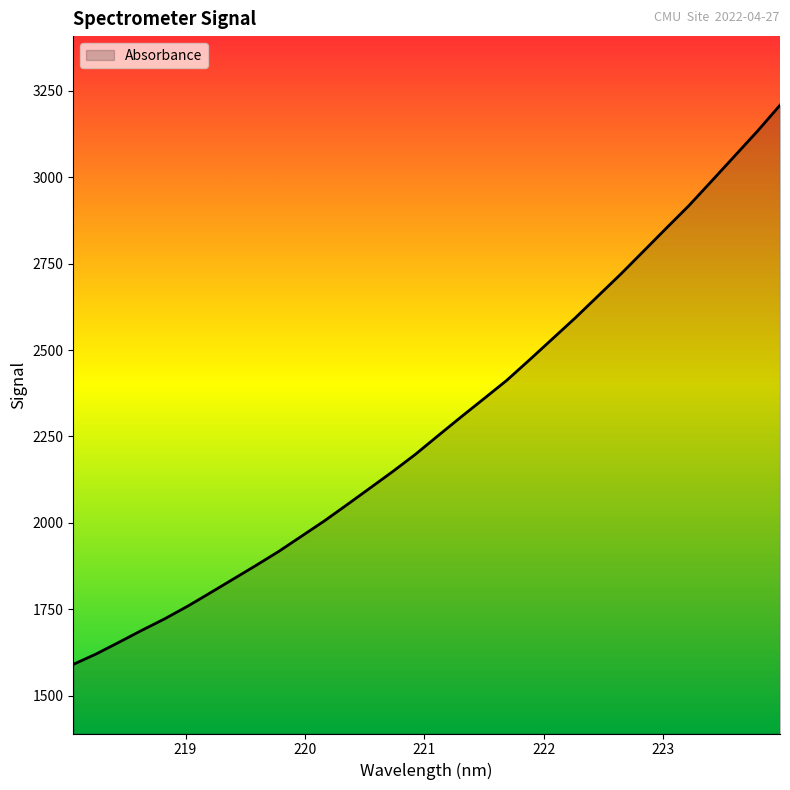

What is the minimum value shown in the chart?

1590.3